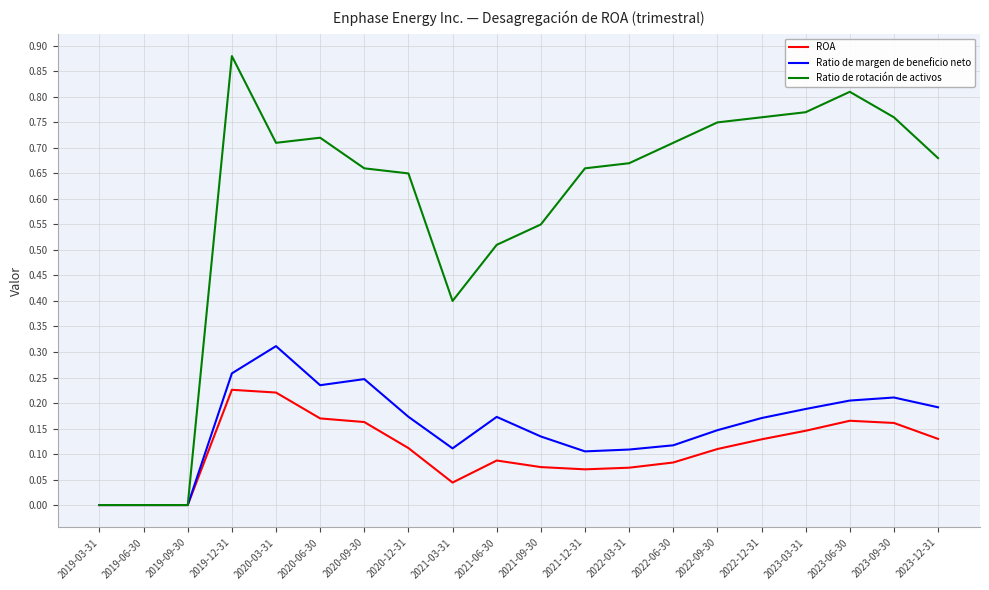

At which category is the sum across all series the highest?

2019-12-31